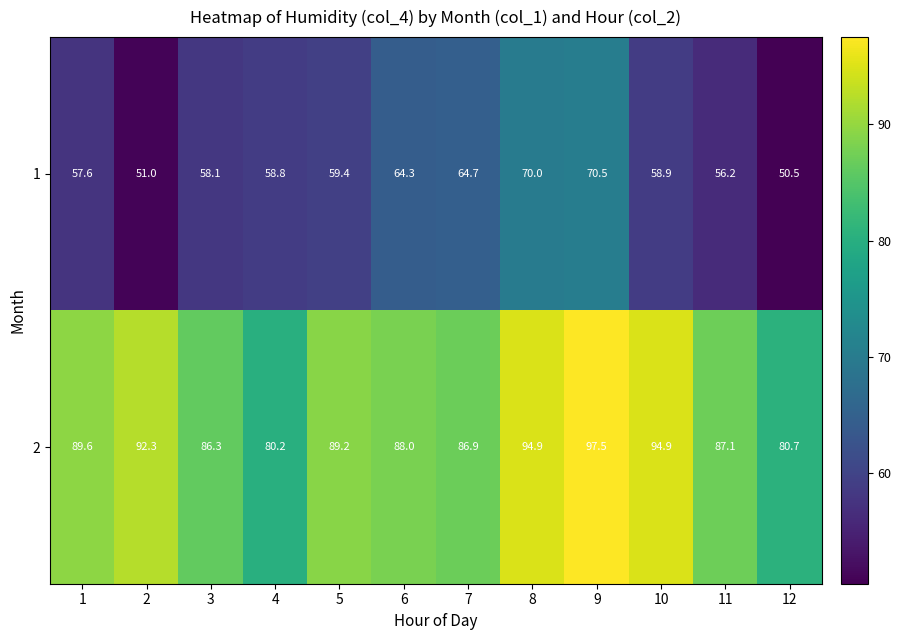

The value of 2 at 5 is 89.2. True or false?

True